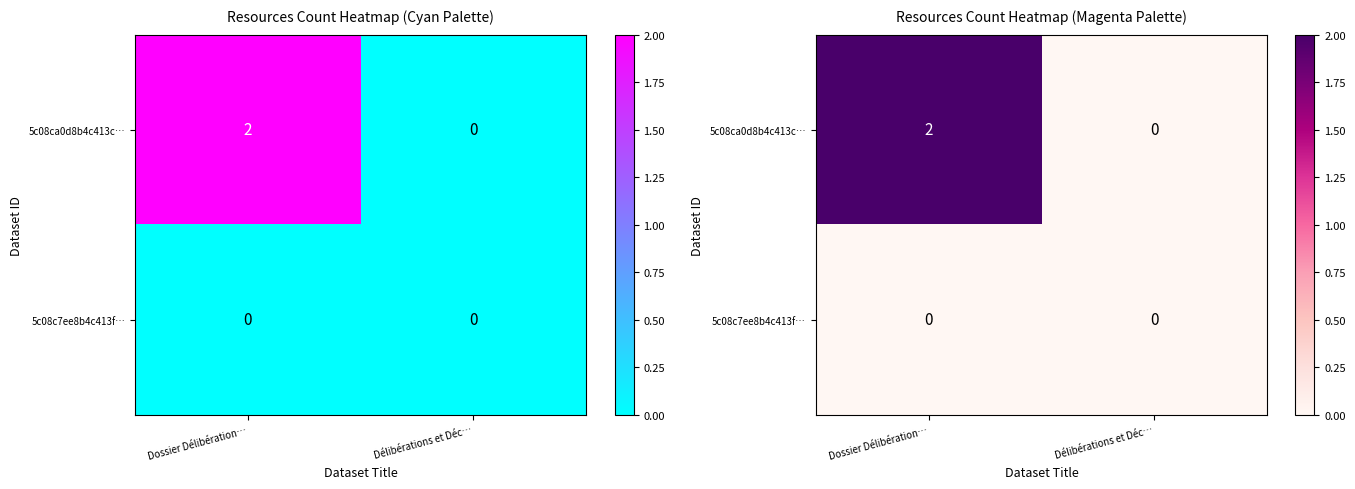

Rank the categories by 5c08c7ee8b4c413f… value from highest to lowest.

Dossier Délibération…, Délibérations et Déc…